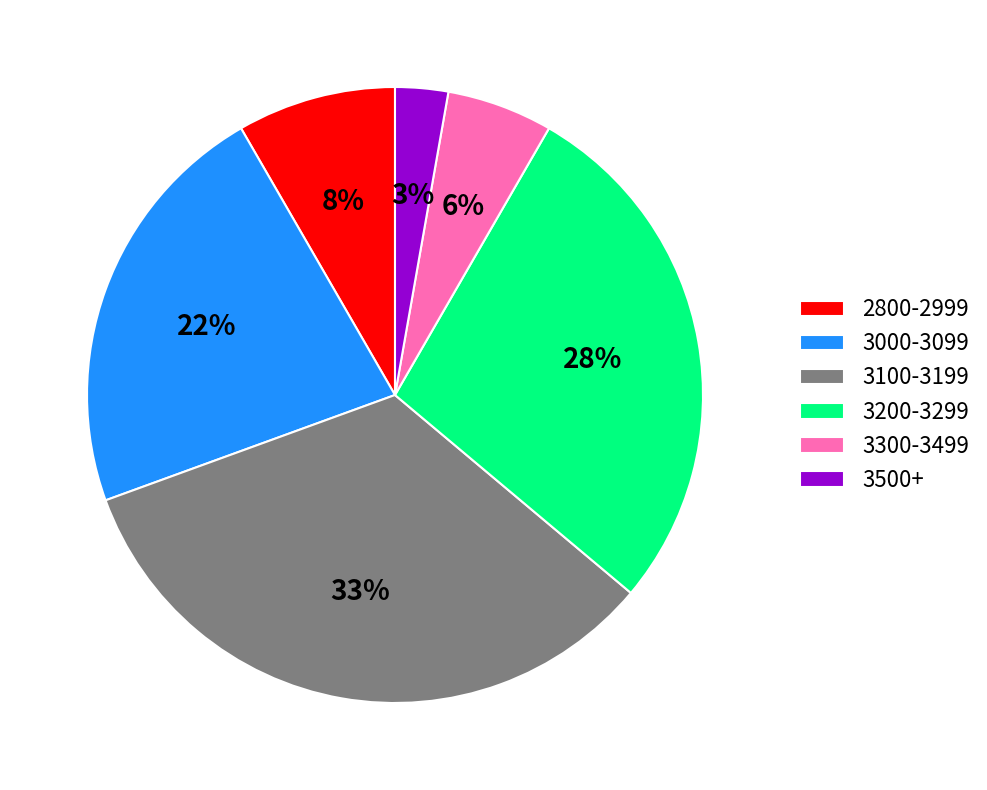

The 3200-3299 slice represents 36% of the pie. True or false?

False